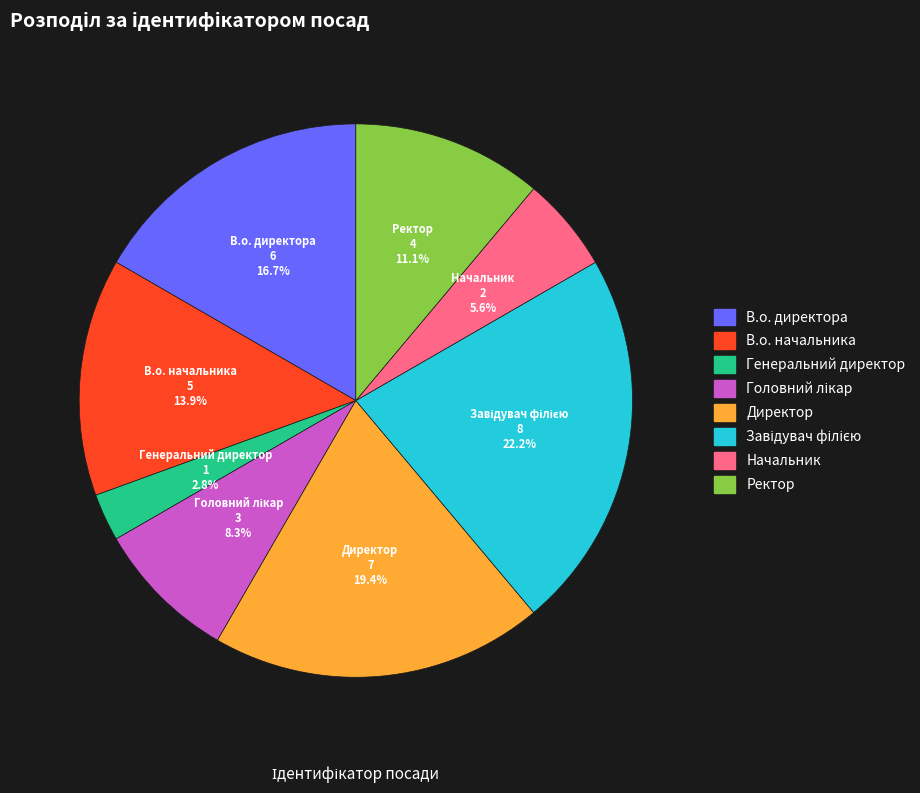

What percentage is the Ректор slice, to the nearest percent?

11%